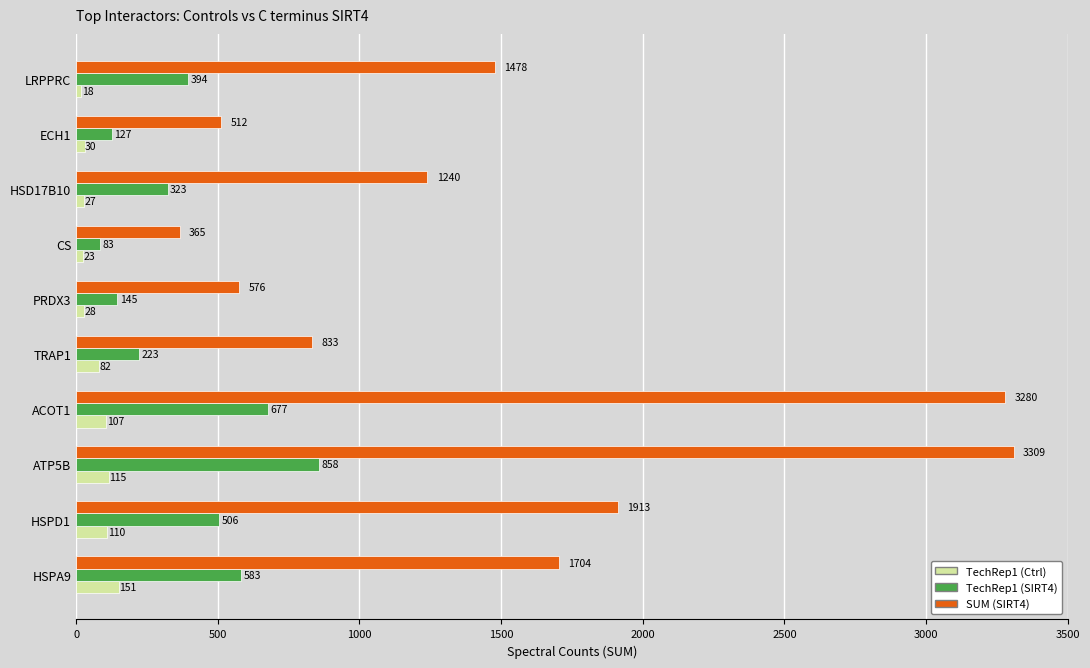

What is the difference between the maximum and minimum values in the TechRep1 (SIRT4) series?

775